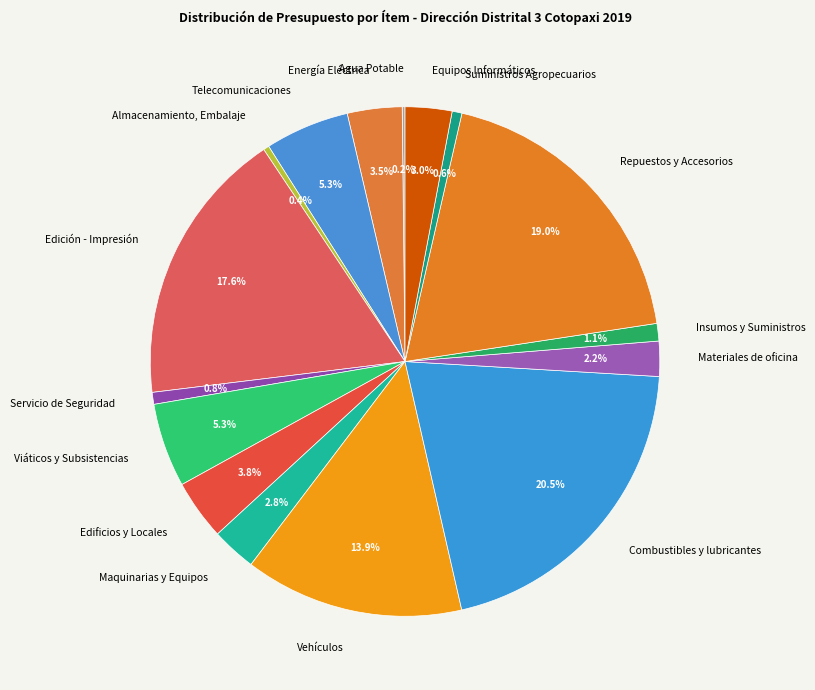

What is the largest slice in the pie chart?

Combustibles y lubricantes